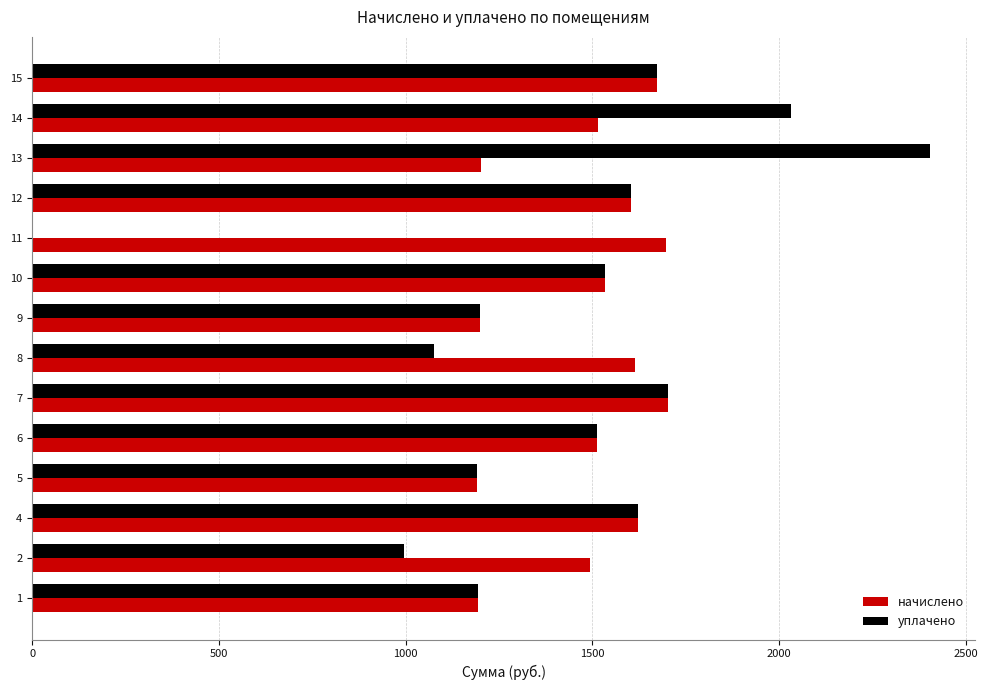

What is the total value across all series at 4?

3244.6